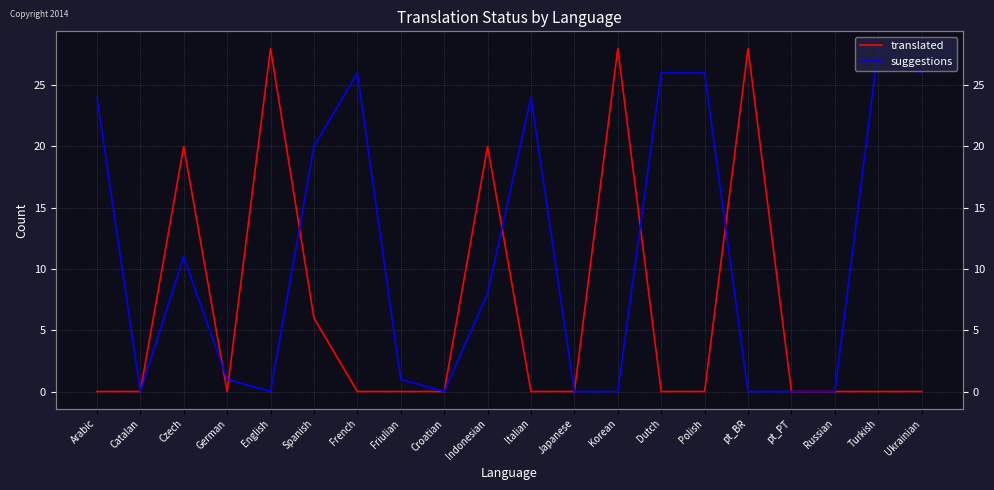

At which label is translated closest to 14?

Czech